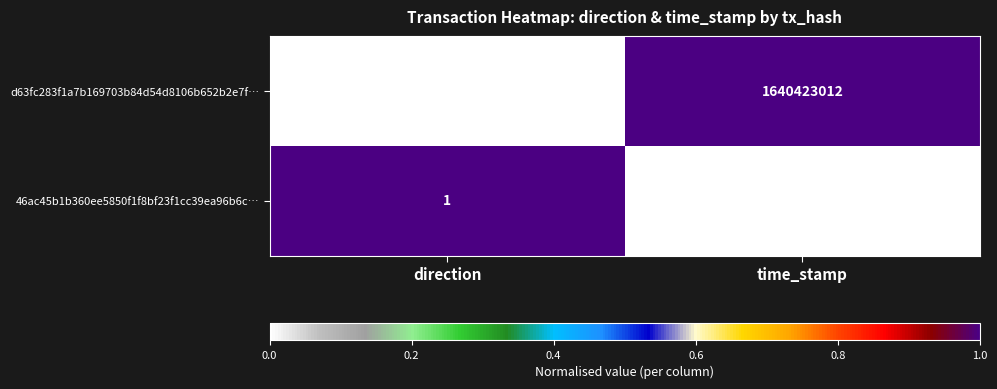

The value of d63fc283f1a7b169703b84d54d8106b652b2e7f… at time_stamp is 993453498. True or false?

False